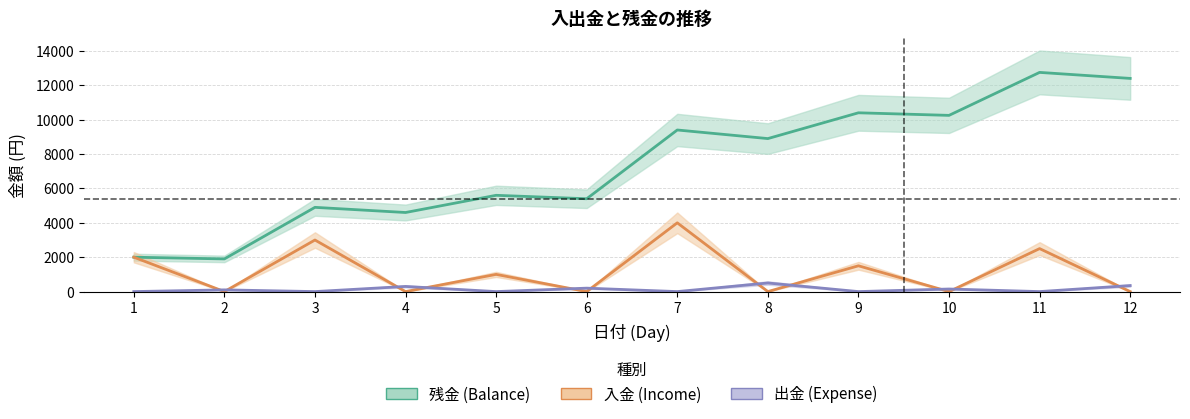

How many interior local valleys does the 入金 (Income) series have?

5